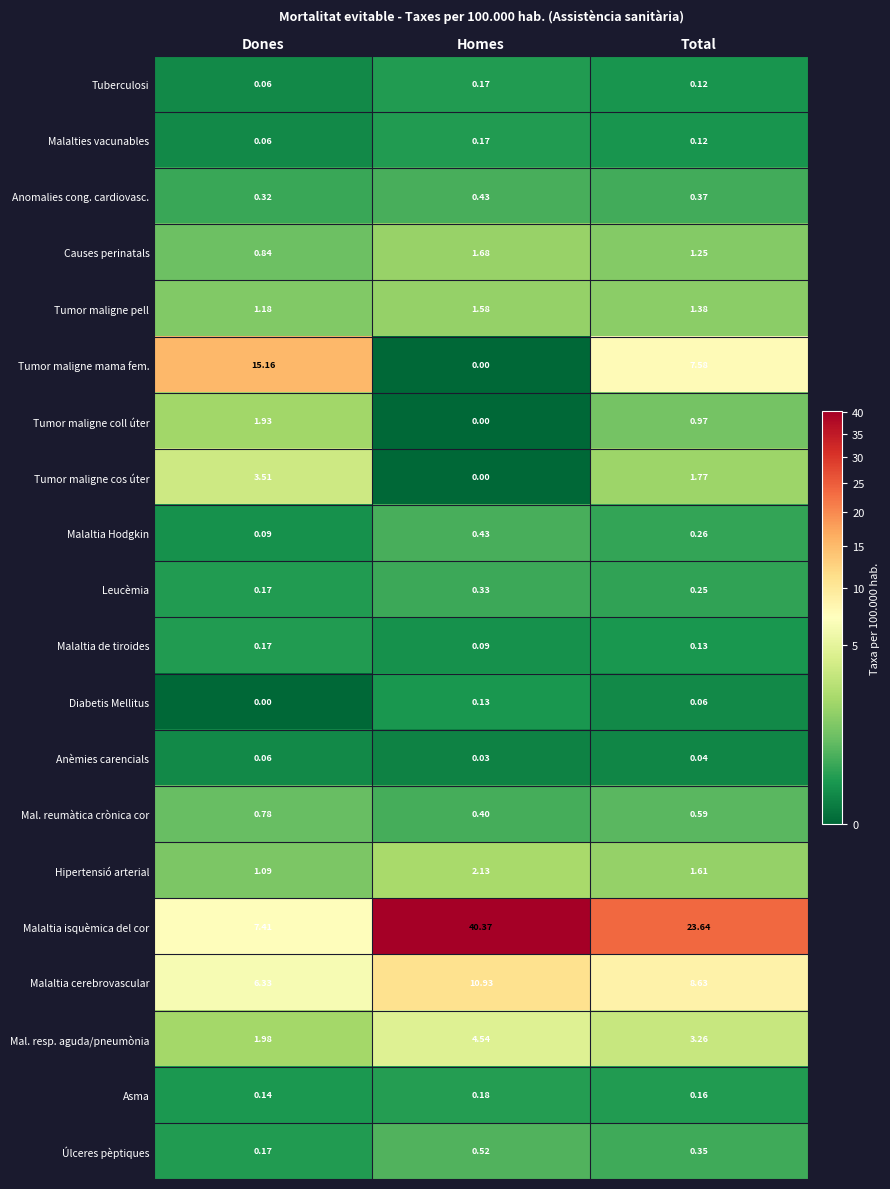

At which category is the sum across all series the highest?

Homes